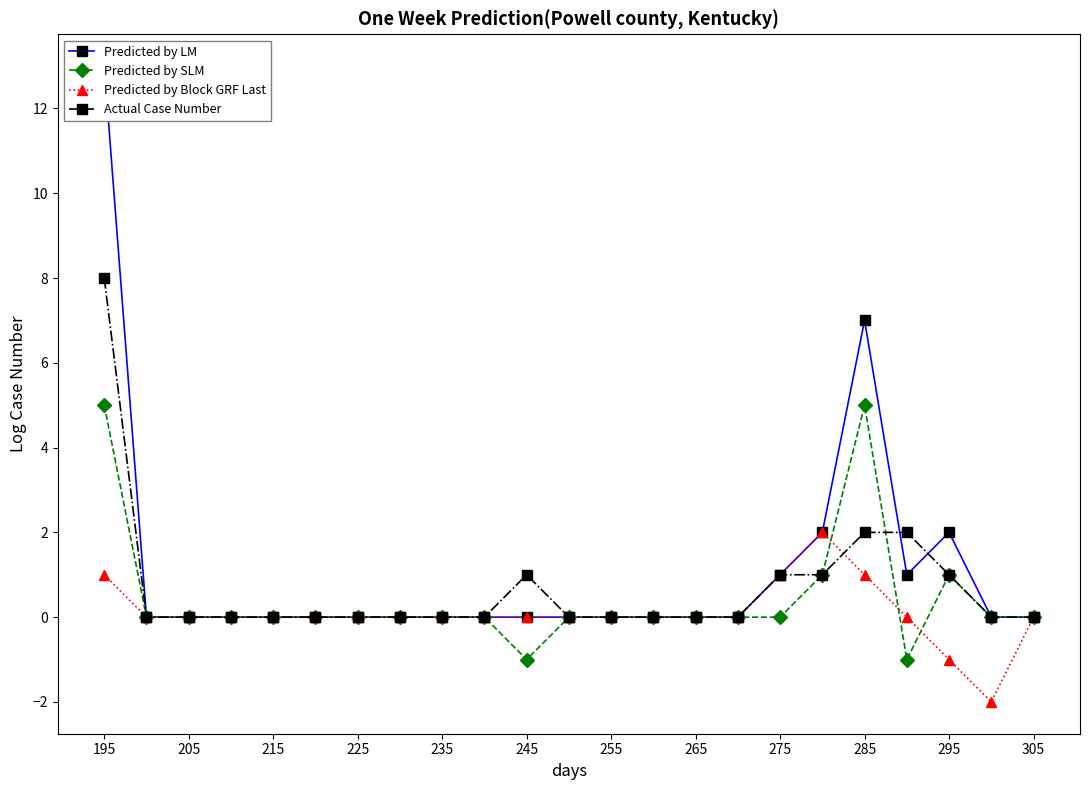

What is the sum of all Predicted by Block GRF Last values?

2